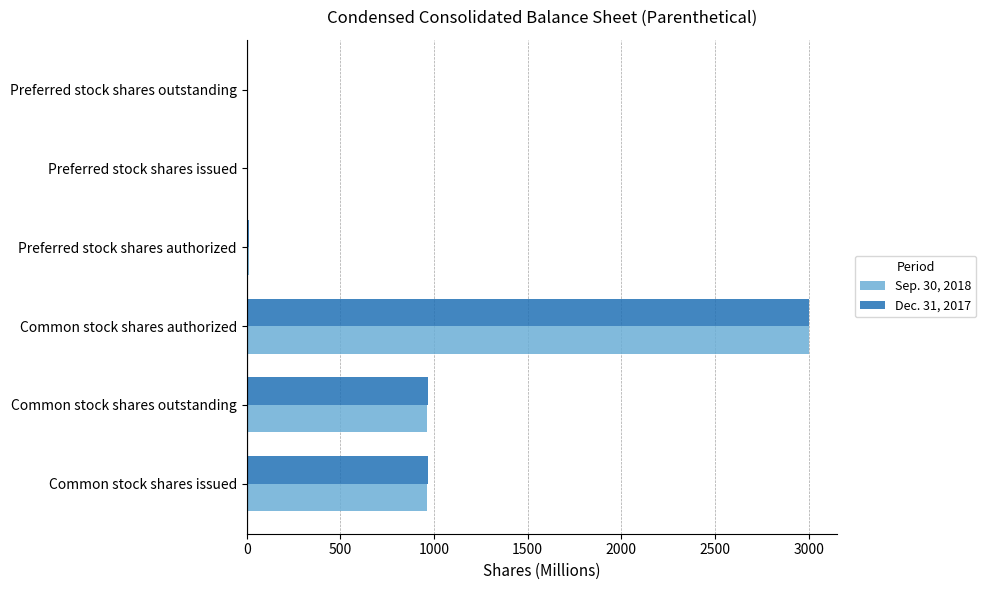

What is the average value of the Dec. 31, 2017 series?

825